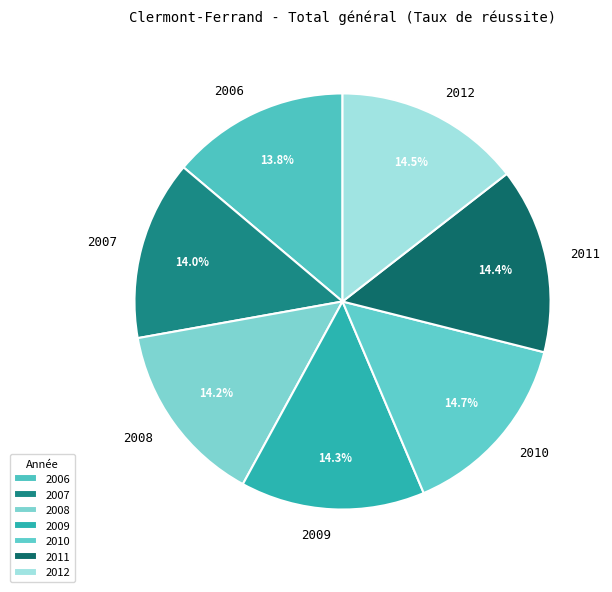

How many segments does this pie chart have?

7